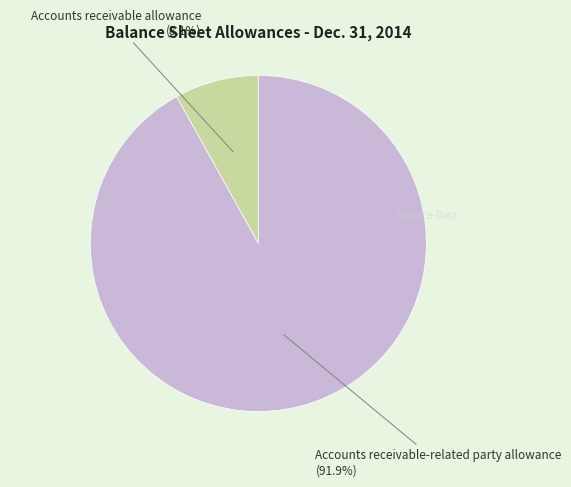

How much of the chart is everything except Accounts receivable-related party allowance?

8.1%